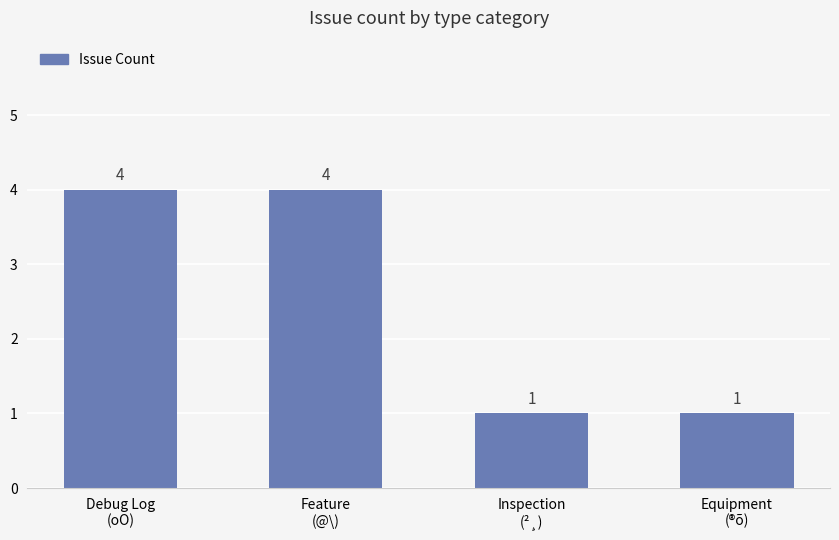

Reading left to right, transcribe all the data shown in this chart.

Debug Log
(oO)=4	Feature
(@\)=4	Inspection
(²¸)=1	Equipment
(®õ)=1